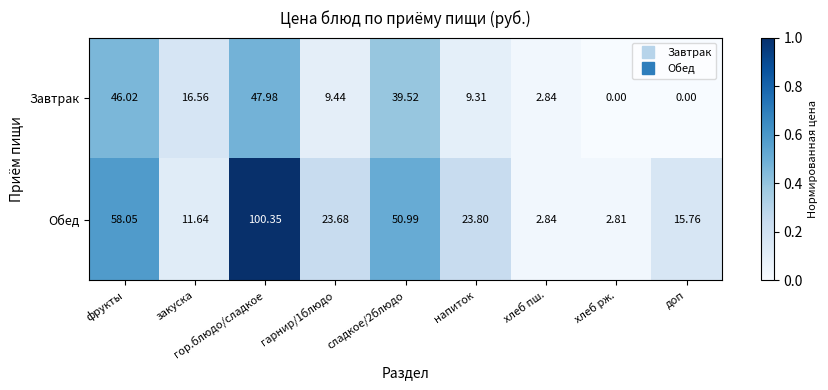

Which series has the largest range (max minus min)?

Обед